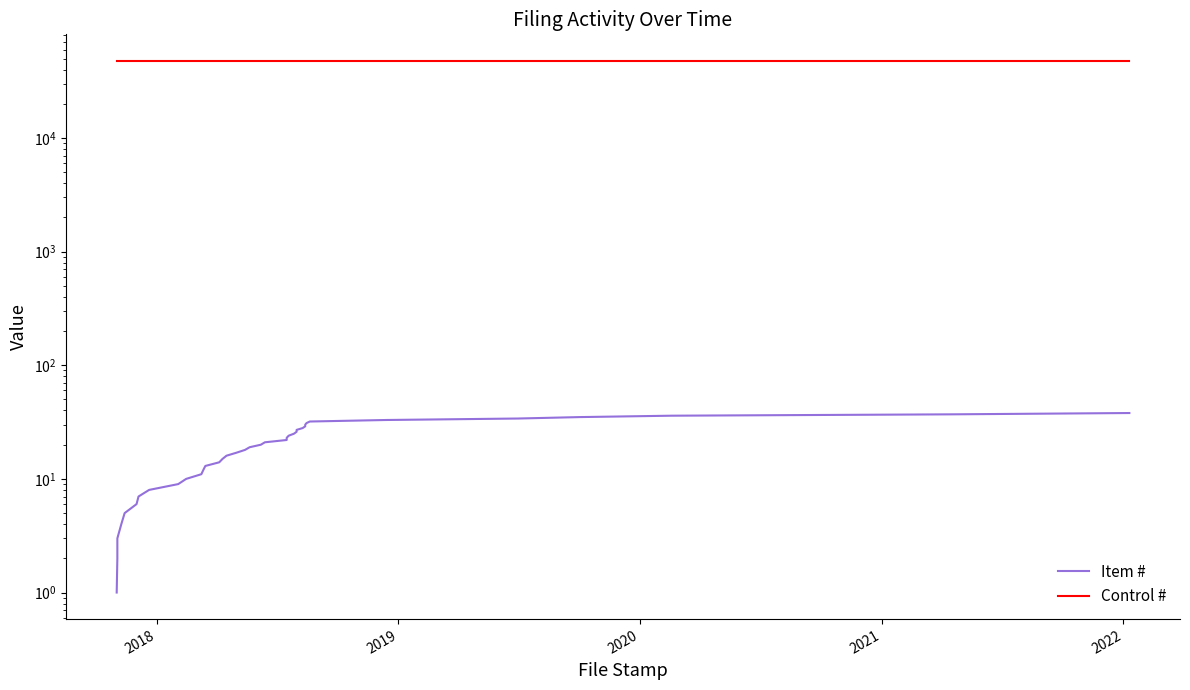

What are all the series names shown in the legend?

Item #, Control #